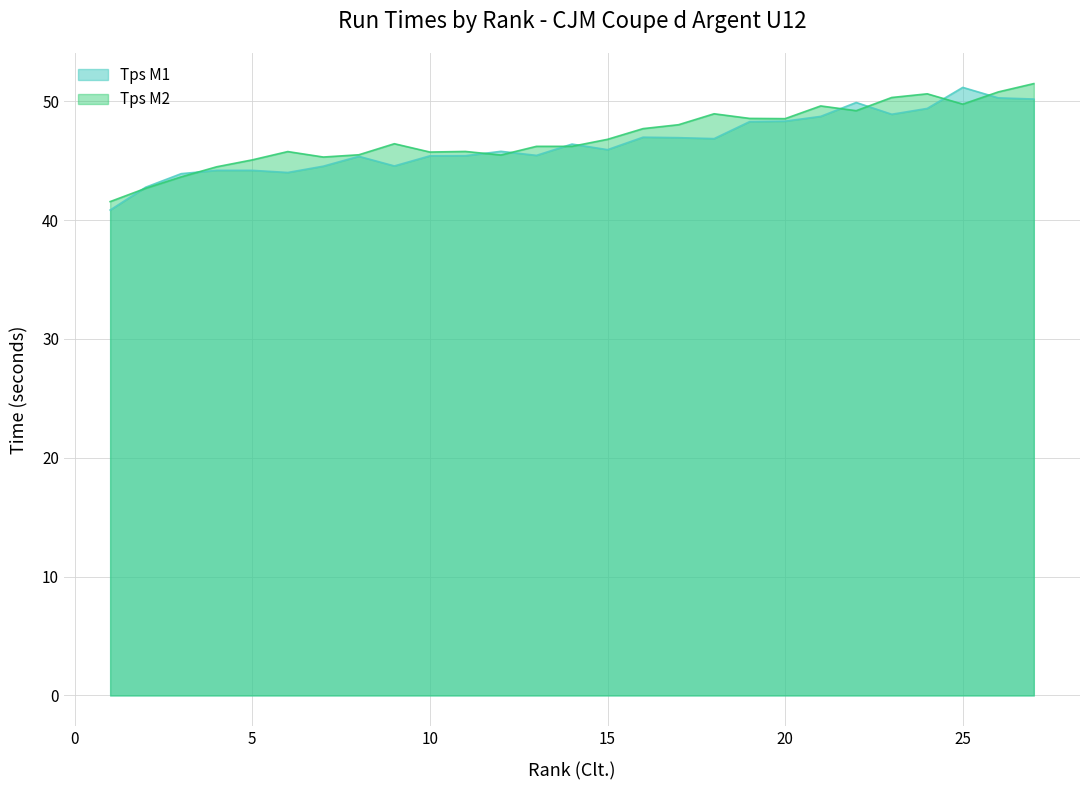

Reading left to right, list all the values displayed in this chart.

Tps M1: 40.9	42.8	43.9	44.2	44.2	44.0	44.5	45.4	44.6	45.4	45.4	45.8	45.5	46.4	45.9	47.0	46.9	46.9	48.3	48.3	48.7	49.9	48.9	49.4	51.2	50.3	50.2
Tps M2: 41.6	42.7	43.6	44.5	45.1	45.8	45.3	45.5	46.4	45.7	45.8	45.5	46.2	46.2	46.8	47.7	48.0	49.0	48.6	48.5	49.6	49.2	50.3	50.6	49.8	50.8	51.5